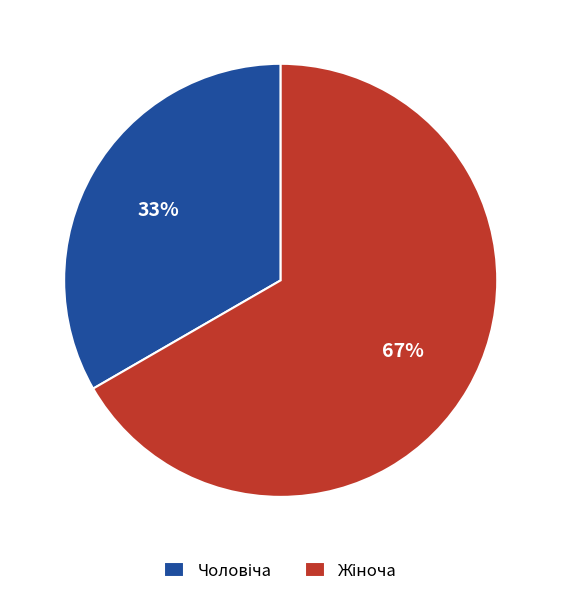

Is there a majority slice in this chart?

Yes